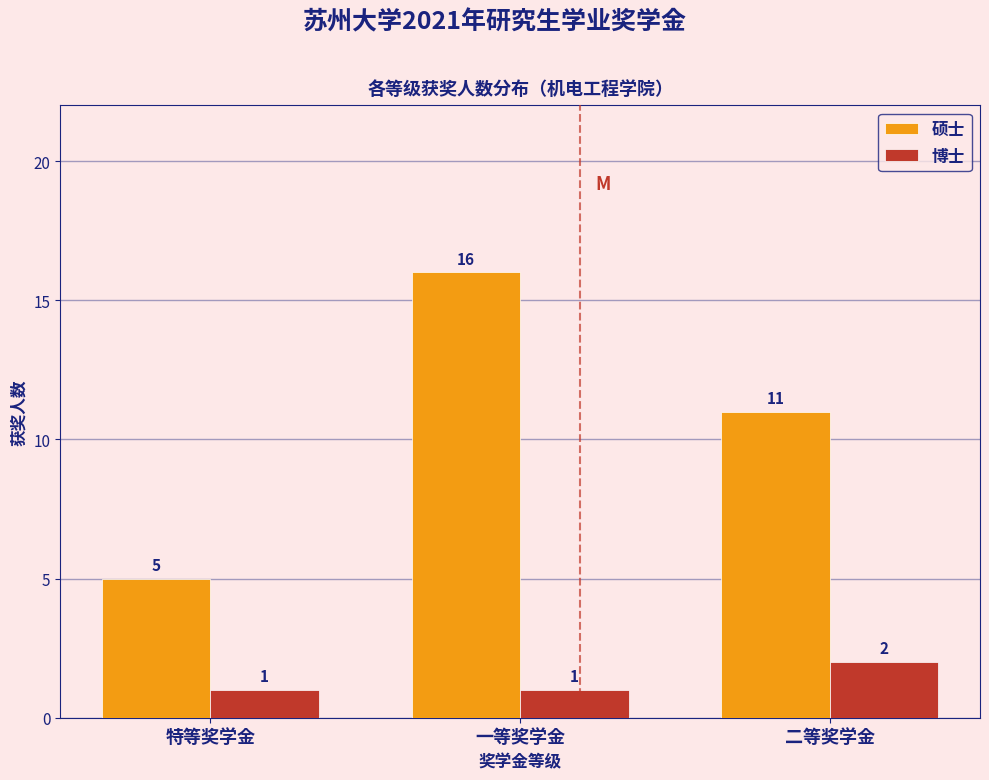

Reading left to right, list all the values displayed in this chart.

硕士: 5	16	11
博士: 1	1	2